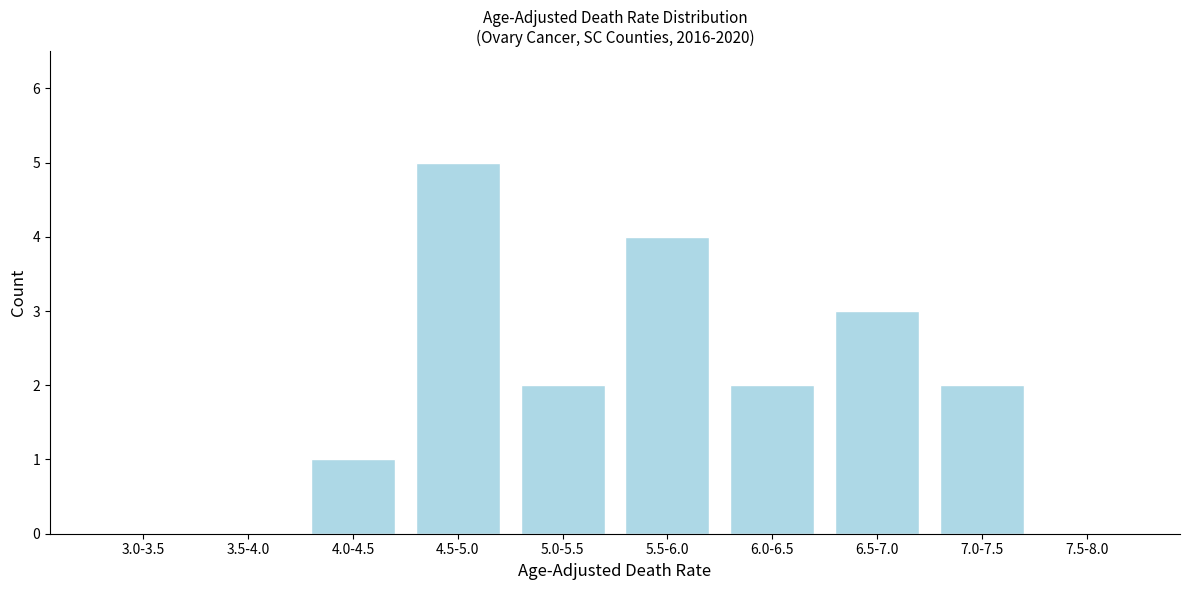

Reading left to right, list all the values displayed in this chart.

3.0-3.5=0	3.5-4.0=0	4.0-4.5=1	4.5-5.0=5	5.0-5.5=2	5.5-6.0=4	6.0-6.5=2	6.5-7.0=3	7.0-7.5=2	7.5-8.0=0